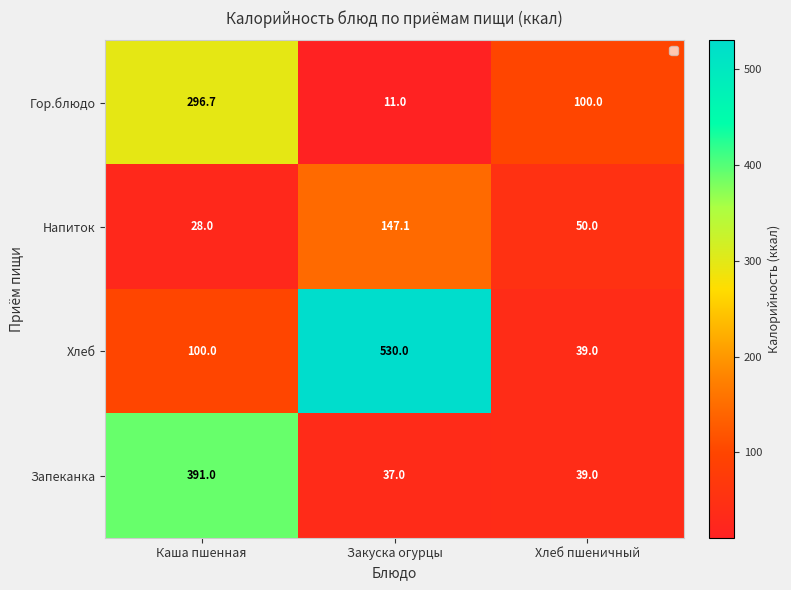

What is the approximate value of Гор.блюдо at Хлеб пшеничный?

100.0